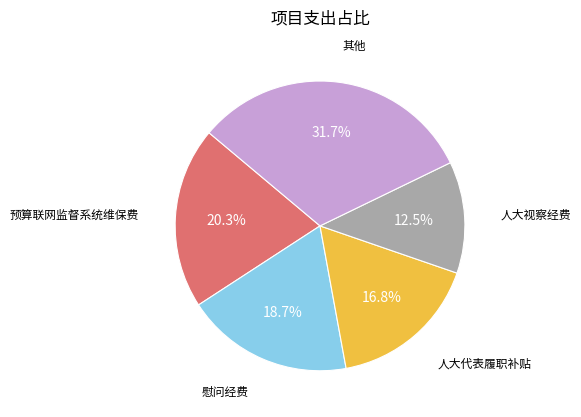

Is there a majority slice in this chart?

No